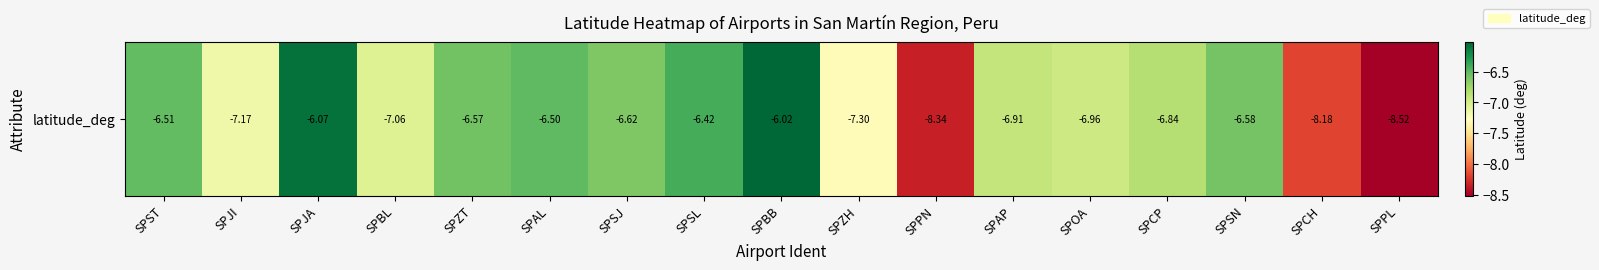

Rank the categories by value from lowest to highest.

SPPL, SPPN, SPCH, SPZH, SPJI, SPBL, SPOA, SPAP, SPCP, SPSJ, SPSN, SPZT, SPST, SPAL, SPSL, SPJA, SPBB